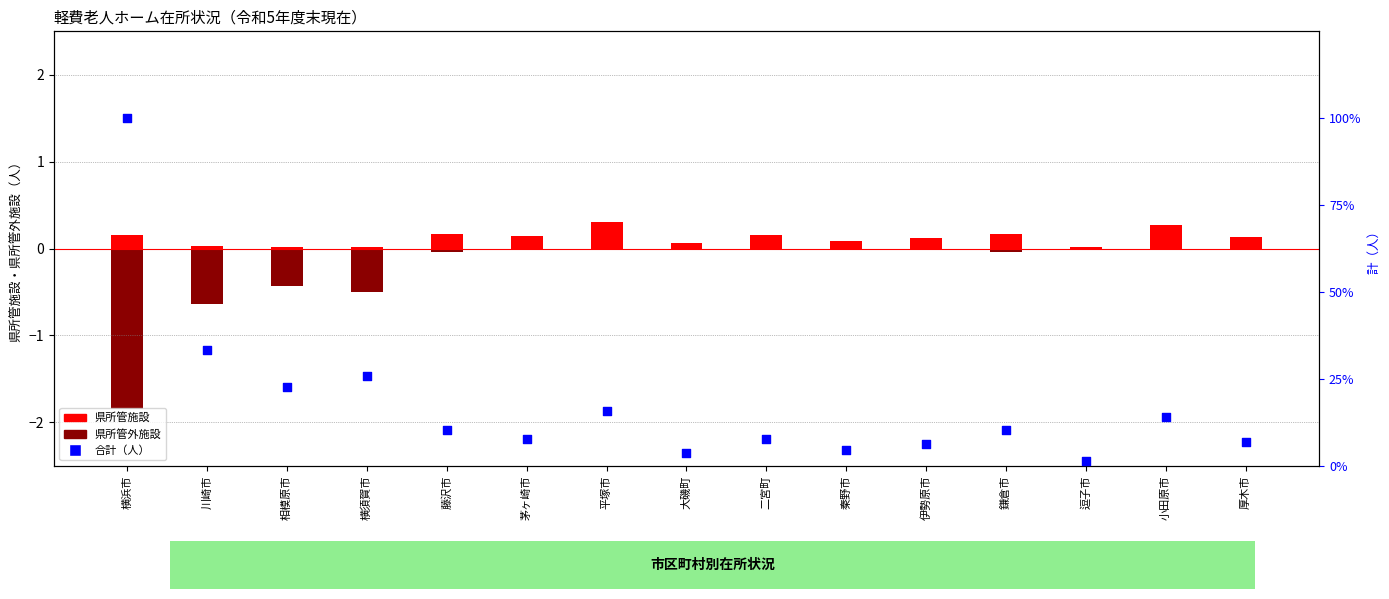

Which series has the largest total across all categories?

合計（人）